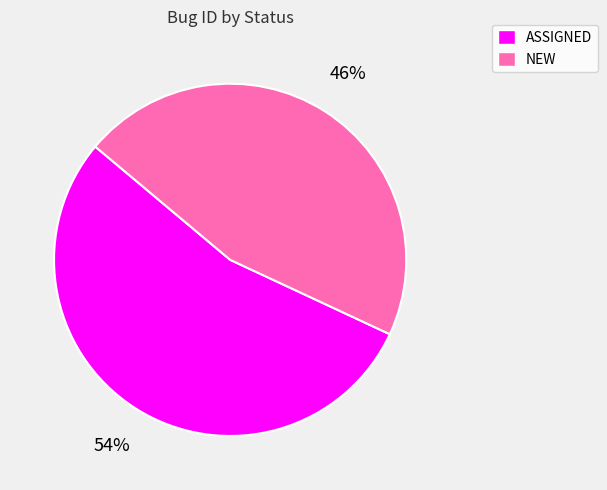

Between NEW and ASSIGNED, which is larger?

ASSIGNED